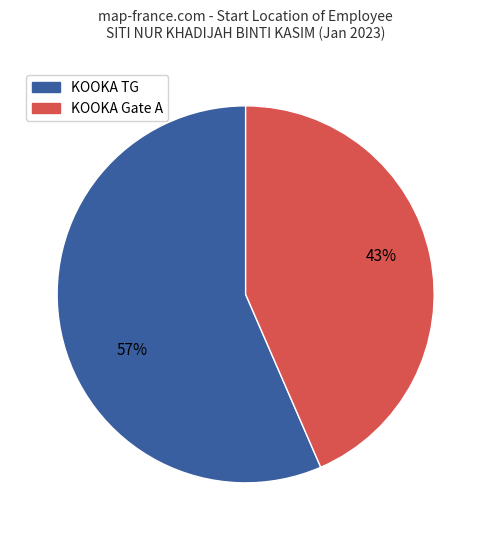

To the nearest percent, what is the combined percentage of KOOKA TG and KOOKA Gate A?

100%